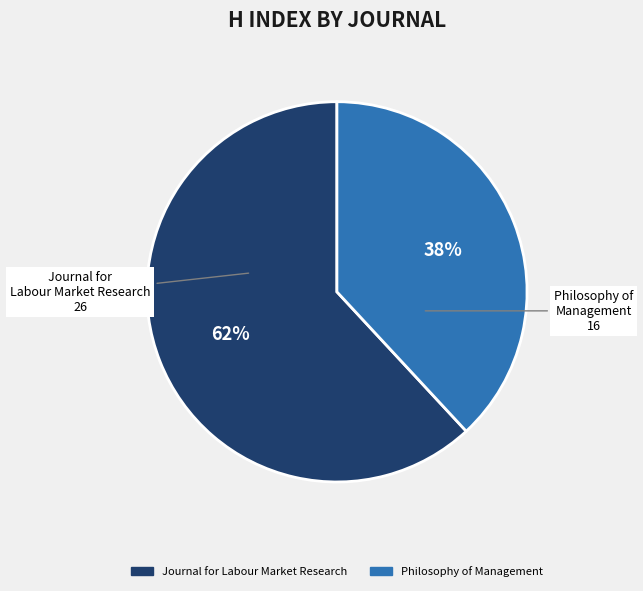

Which category has the biggest portion of the pie?

Journal for Labour Market Research